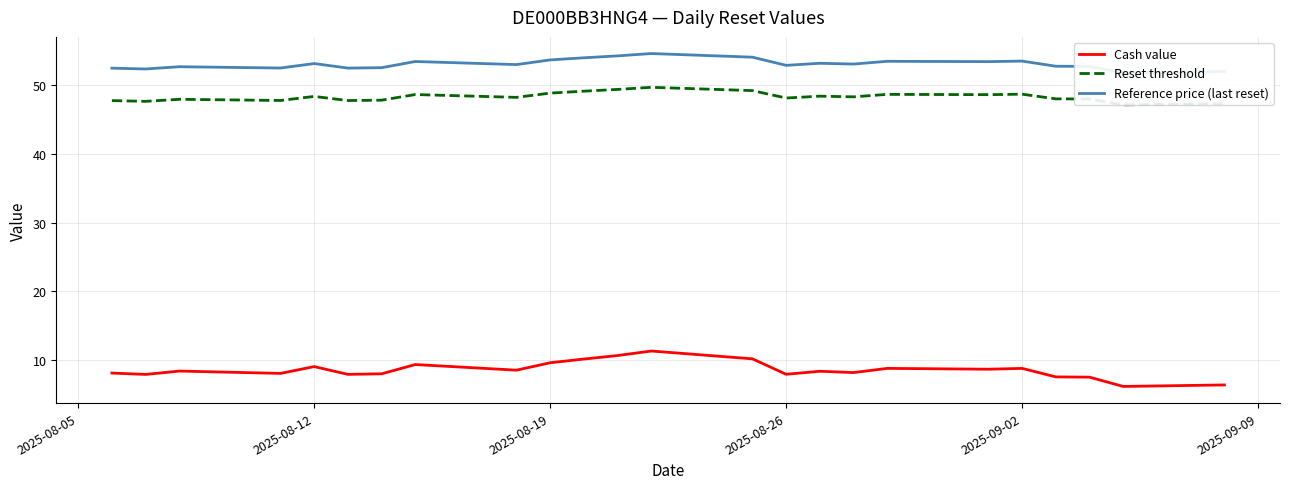

How many values in the Reset threshold series are below 48?

8